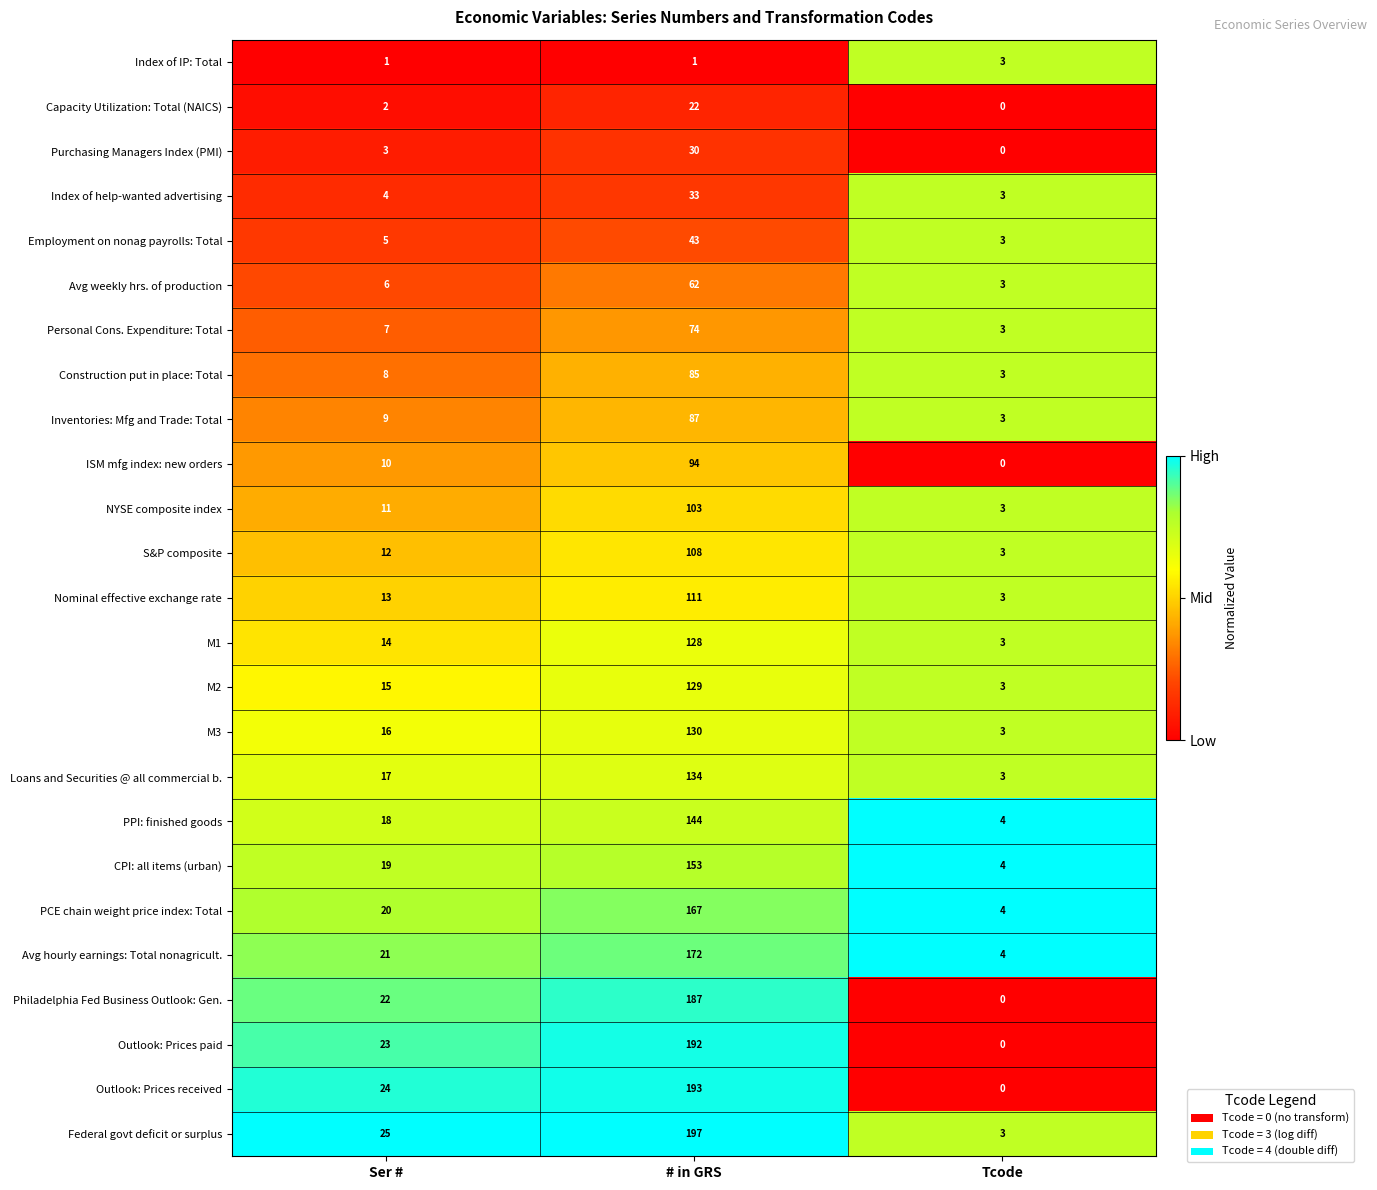

At which category is the sum across all series the highest?

# in GRS